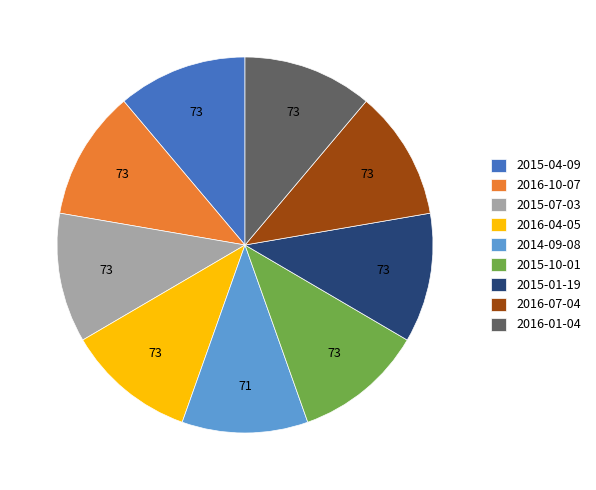

Do 2015-01-19 and 2016-10-07 together represent more than half of the pie?

No